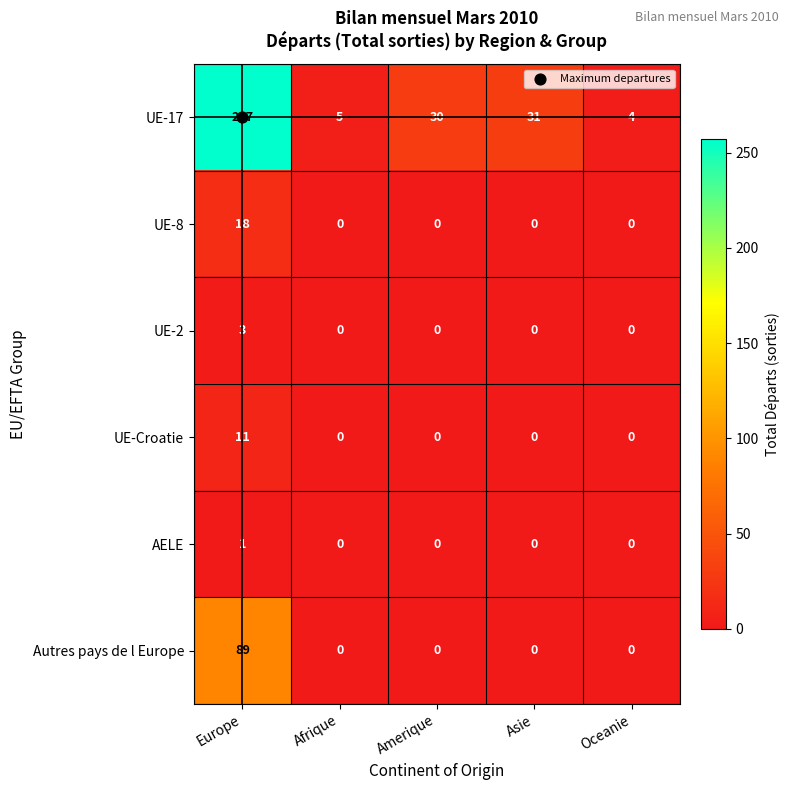

What is the average value of the UE-8 series?

4